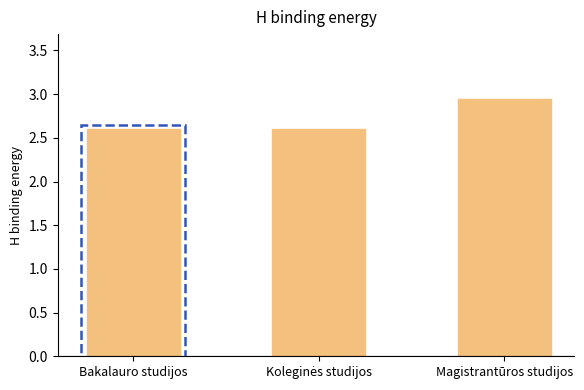

Approximately how many times larger is the value at Bakalauro studijos compared to Magistrantūros studijos?

0.9